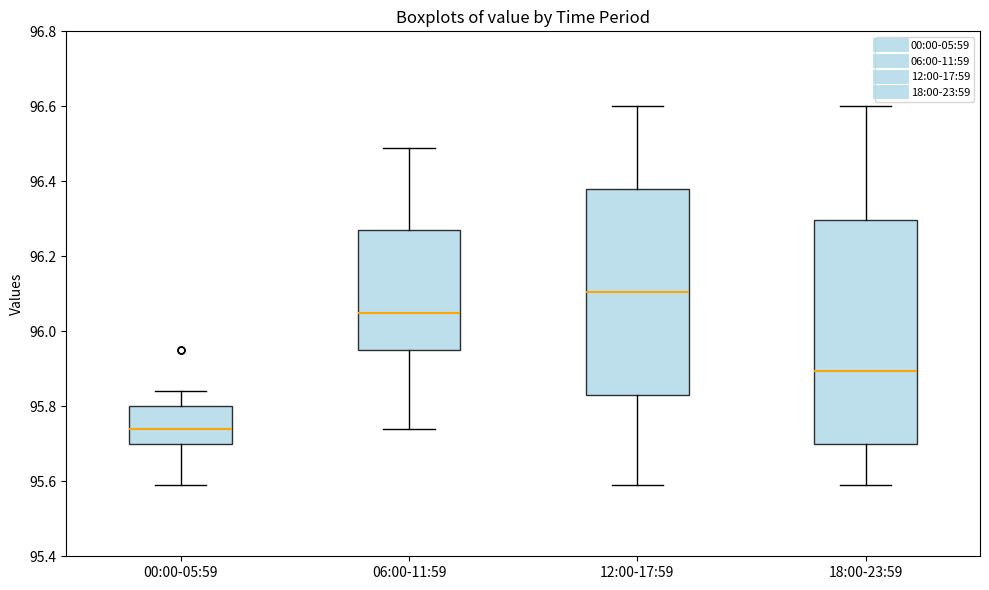

Which box's median line is the highest?

12:00-17:59